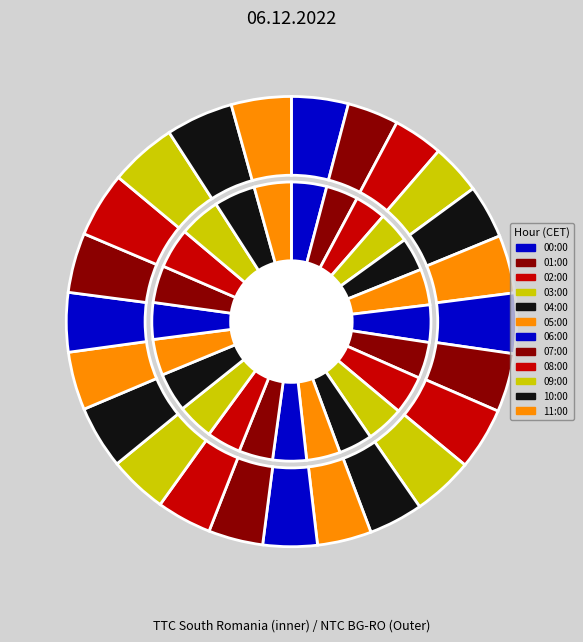

What portion of the pie excludes 04:00?

96.1%